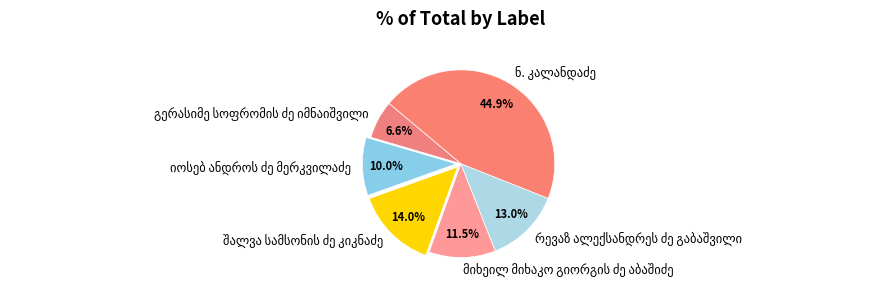

Is there a majority slice in this chart?

No